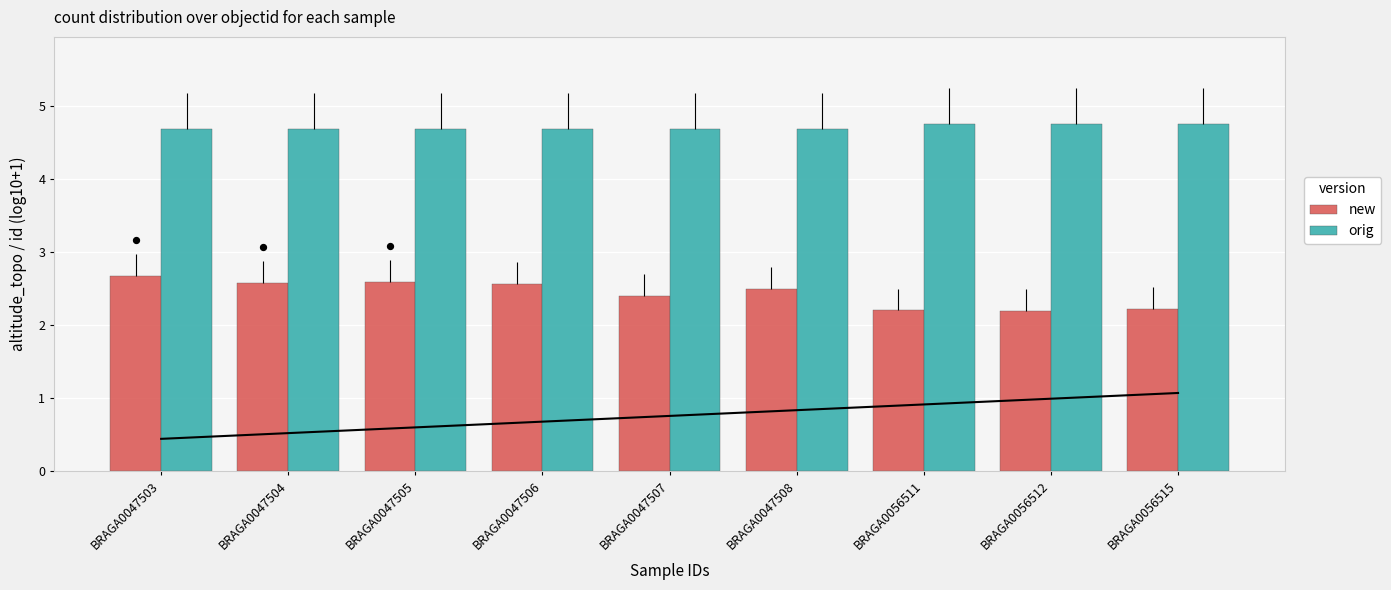

What are all the series names shown in the legend?

new, orig